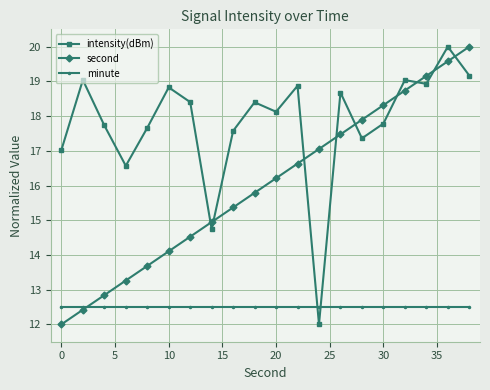

What is the lowest value of the second series?

12.0